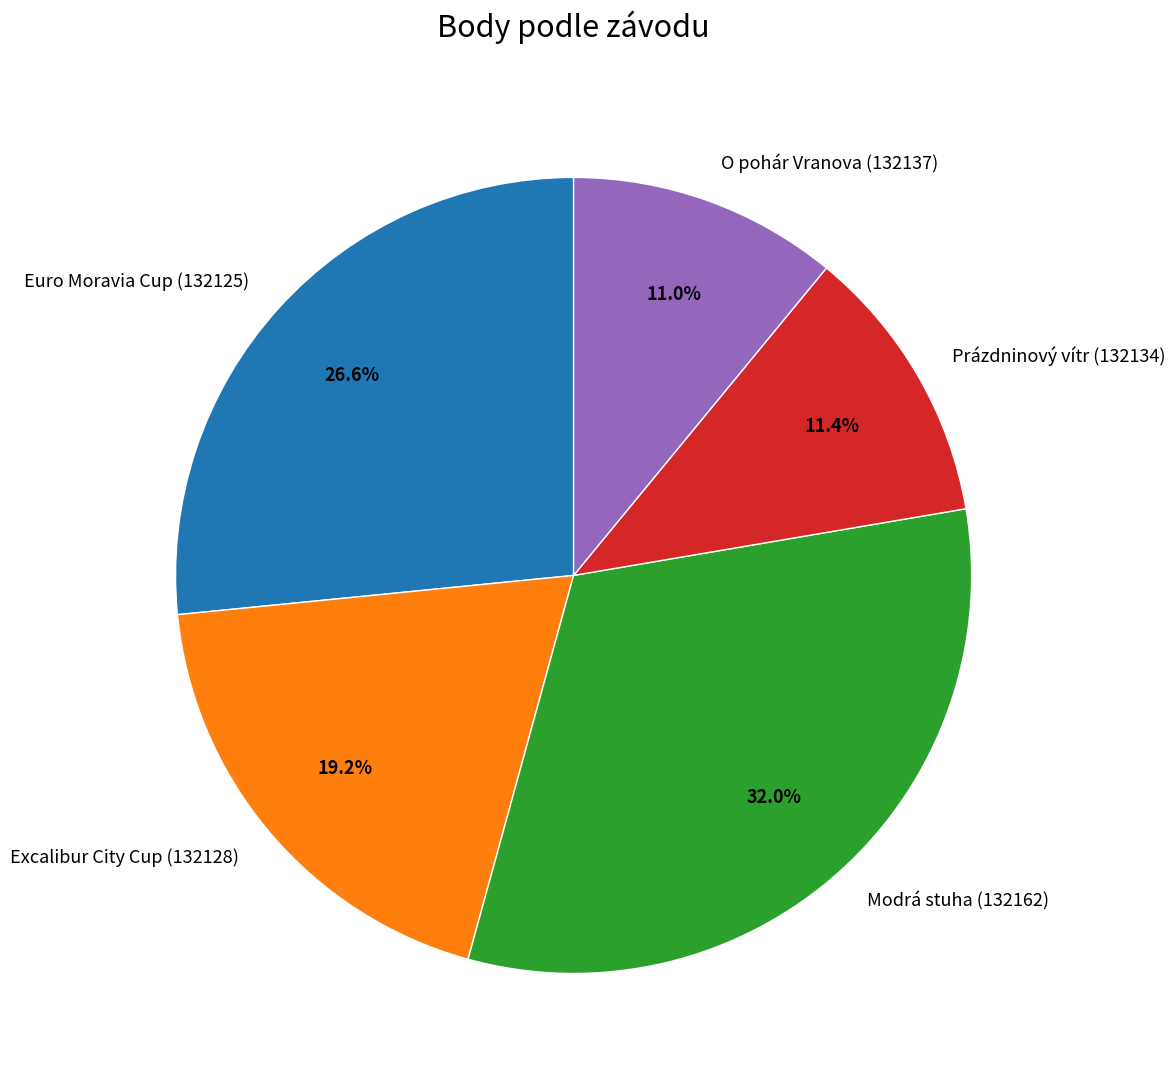

To the nearest percent, what percentage of the pie is O pohár Vranova (132137)?

11%